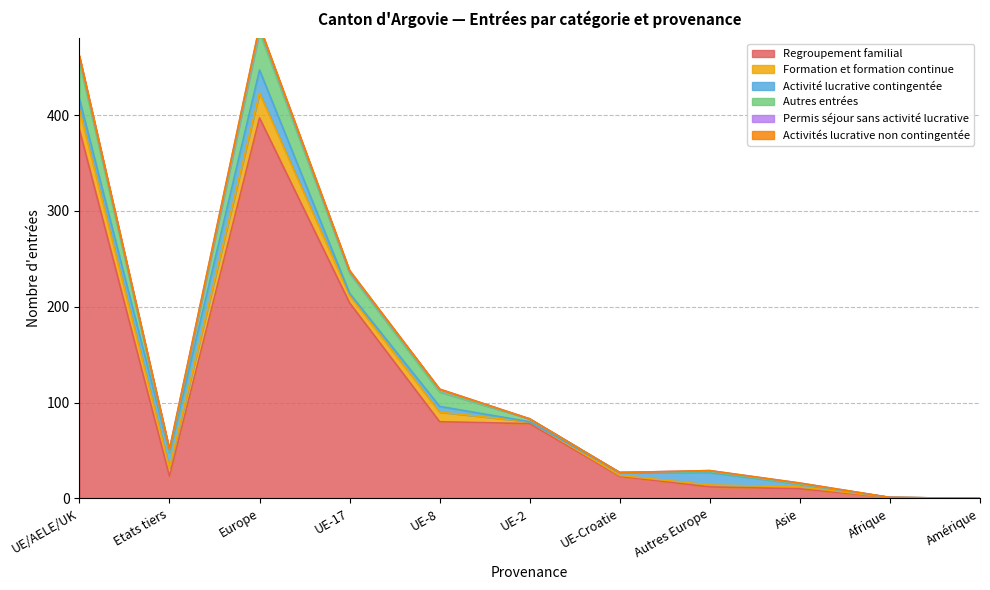

Read the Activité lucrative contingentée value at Europe.

24